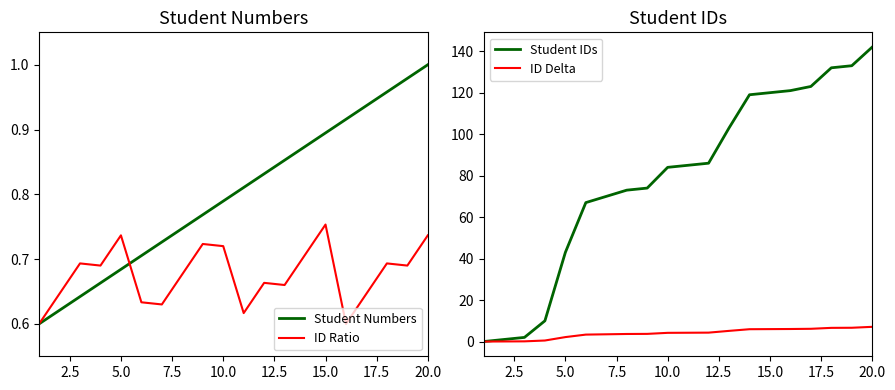

Reading left to right, extract all data points from this chart.

Student Numbers: 0.6	0.6	0.6	0.7	0.7	0.7	0.7	0.7	0.8	0.8	0.8	0.8	0.9	0.9	0.9	0.9	0.9	1.0	1.0	1.0
ID Ratio: 0.6	0.6	0.7	0.7	0.7	0.6	0.6	0.7	0.7	0.7	0.6	0.7	0.7	0.7	0.8	0.6	0.6	0.7	0.7	0.7
Student IDs: 0.0	1.0	2.0	10.0	43.0	67.0	70.0	73.0	74.0	84.0	85.0	86.0	103.0	119.0	120.0	121.0	123.0	132.0	133.0	142.0
ID Delta: 0.0	0.1	0.1	0.5	2.1	3.4	3.5	3.7	3.7	4.2	4.2	4.3	5.2	6.0	6.0	6.1	6.2	6.6	6.7	7.1